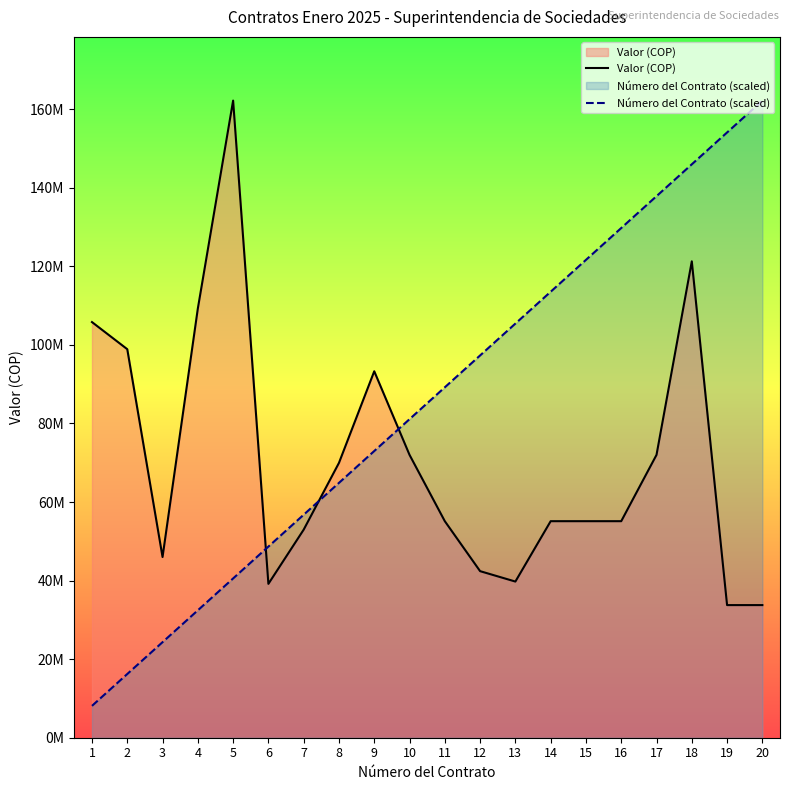

At which label does Número del Contrato (scaled) first exceed 89198175?

12